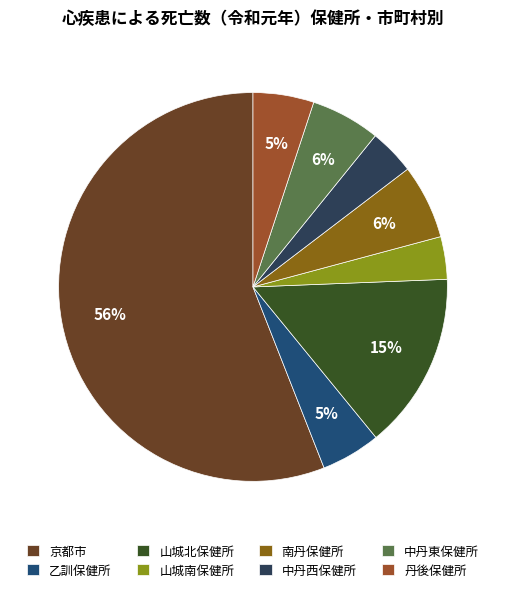

The 中丹西保健所 slice represents 4% of the pie. True or false?

True